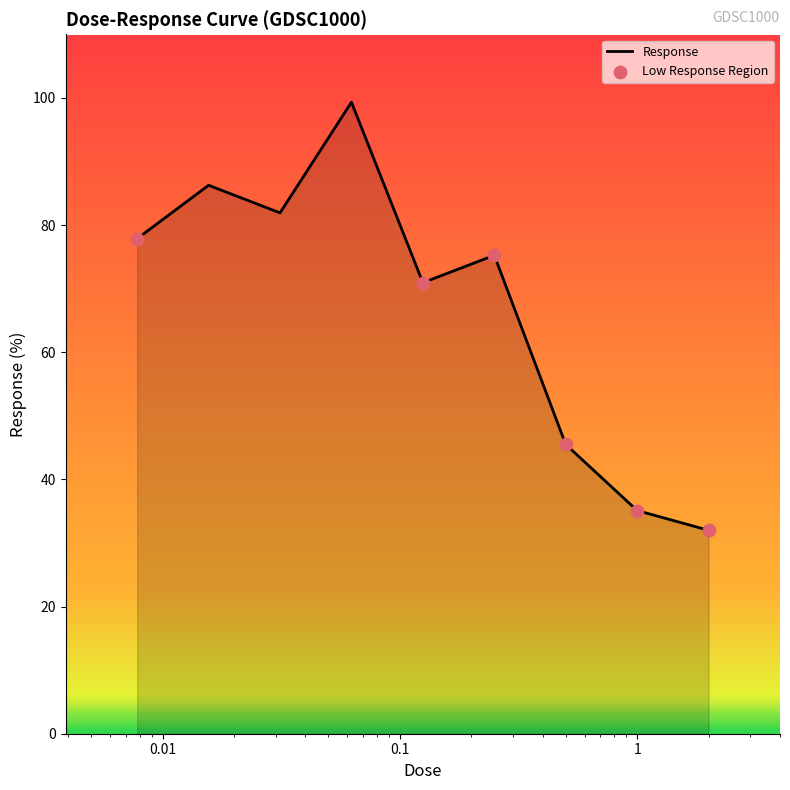

What is the difference between the maximum and minimum values?

67.3